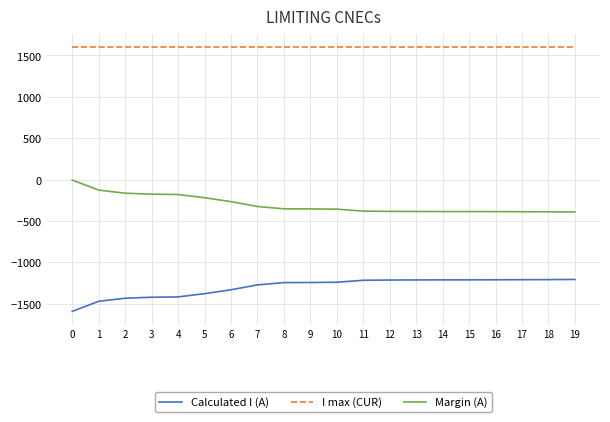

What is the approximate value of Calculated I (A) at 14?

-1213